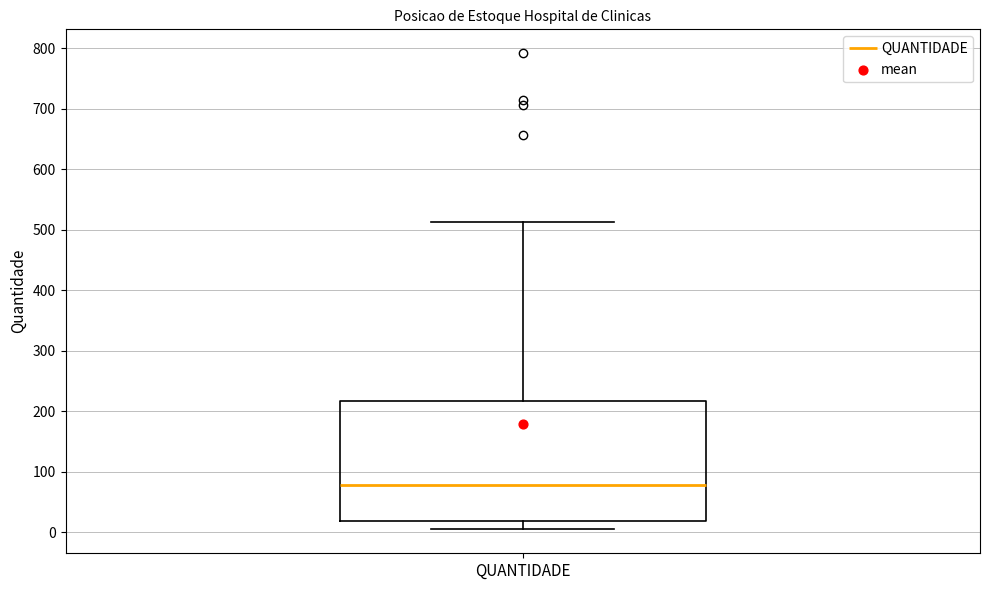

Read this box plot against the y-axis: the position of the median line, the range covered by the box, and the ends of both whiskers. The values are not printed on the chart, so give them approximately, as read against the axis.

median 80, box 20 to 220, whiskers 10 to 510